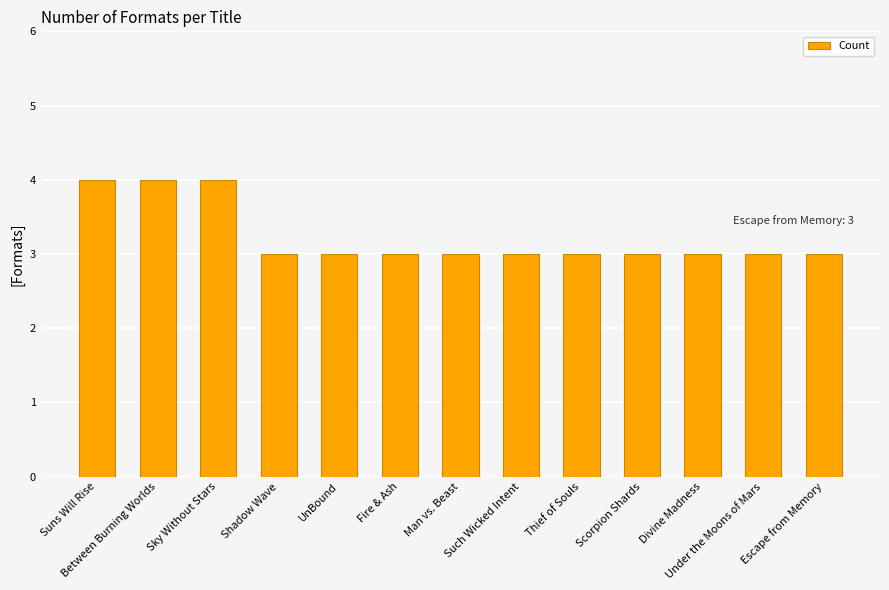

How many series are shown in this chart?

1